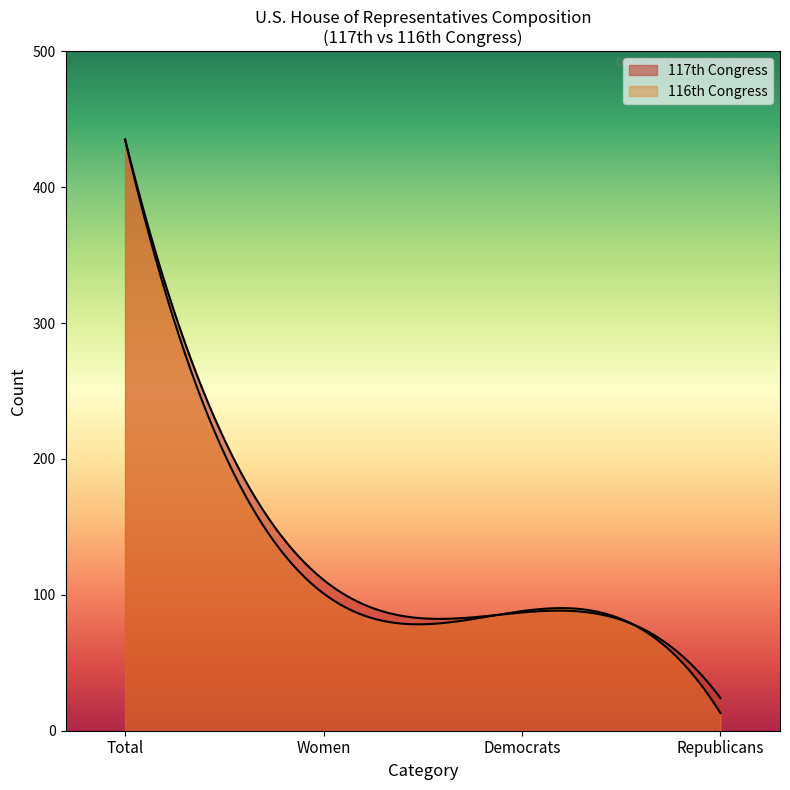

Which series has the largest range (max minus min)?

117th Congress